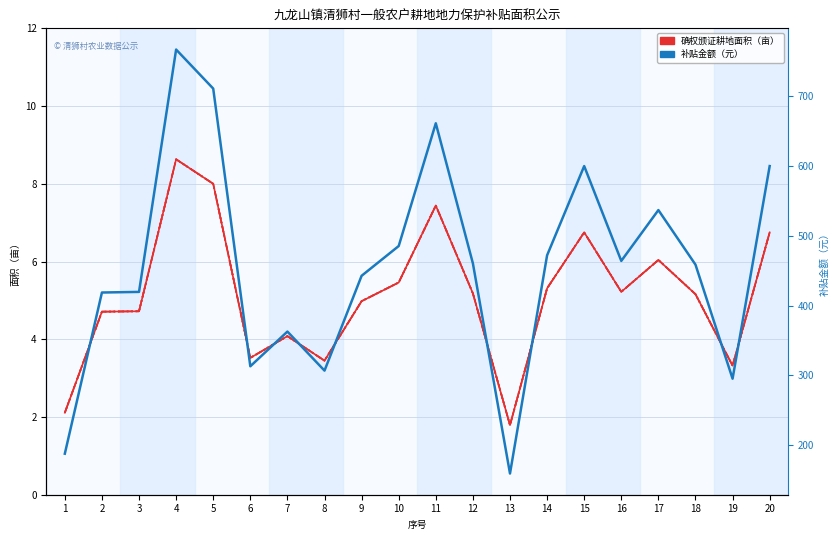

What is the sum of all 镇乡街道核查认定补贴面积（亩） values?

102.6